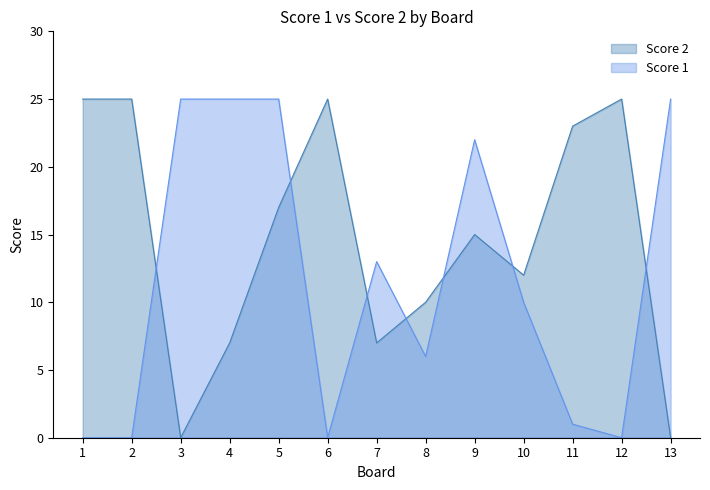

Which series has the largest range (max minus min)?

Score 1